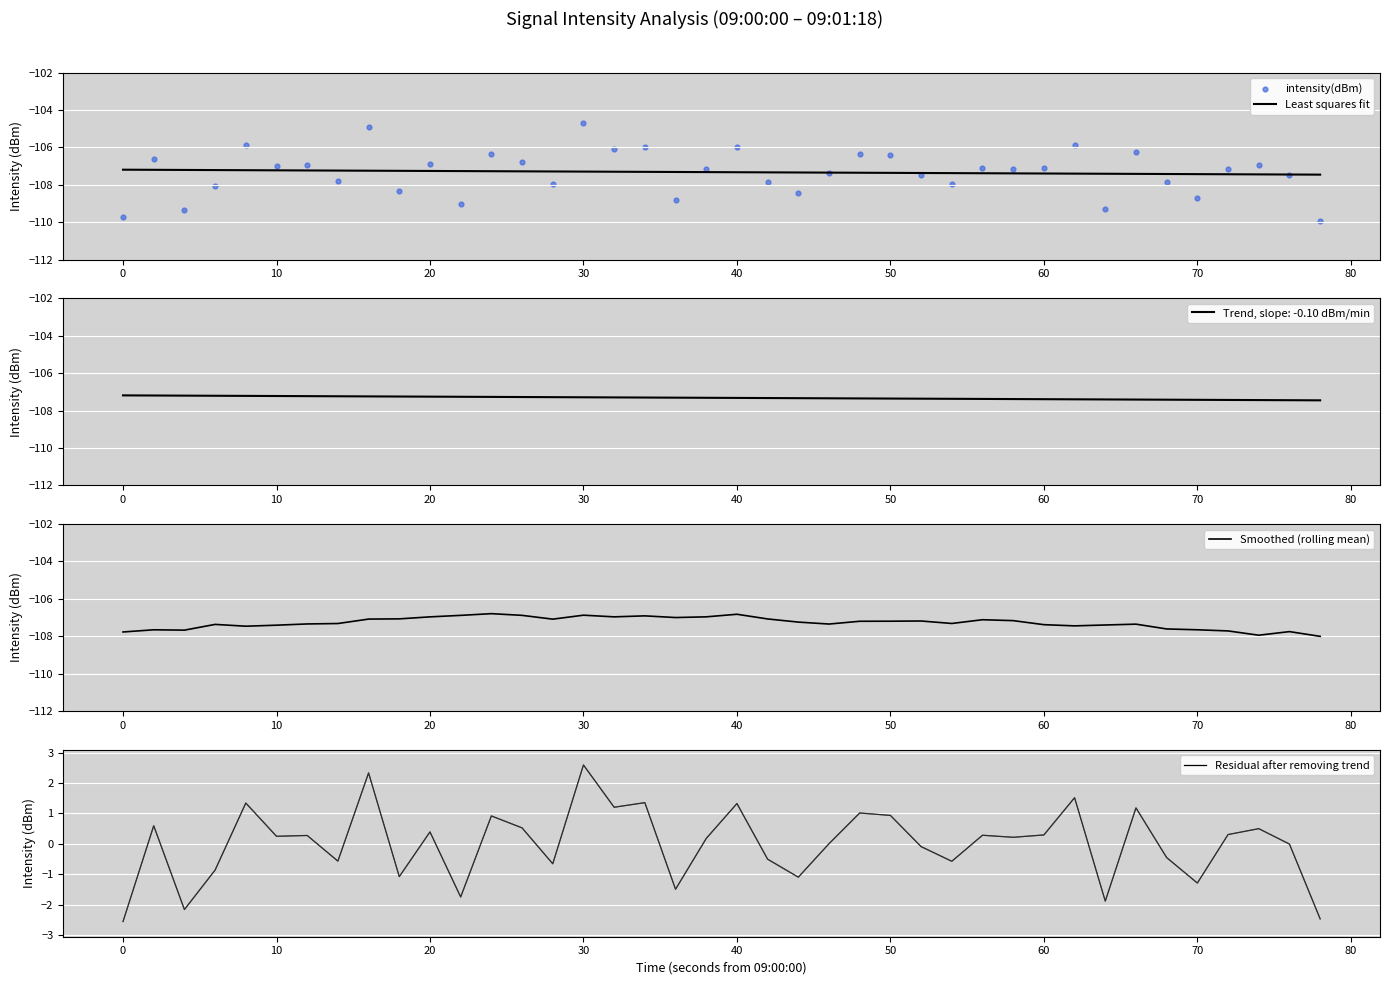

Which series reaches the maximum Y coordinate?

Residual after removing trend